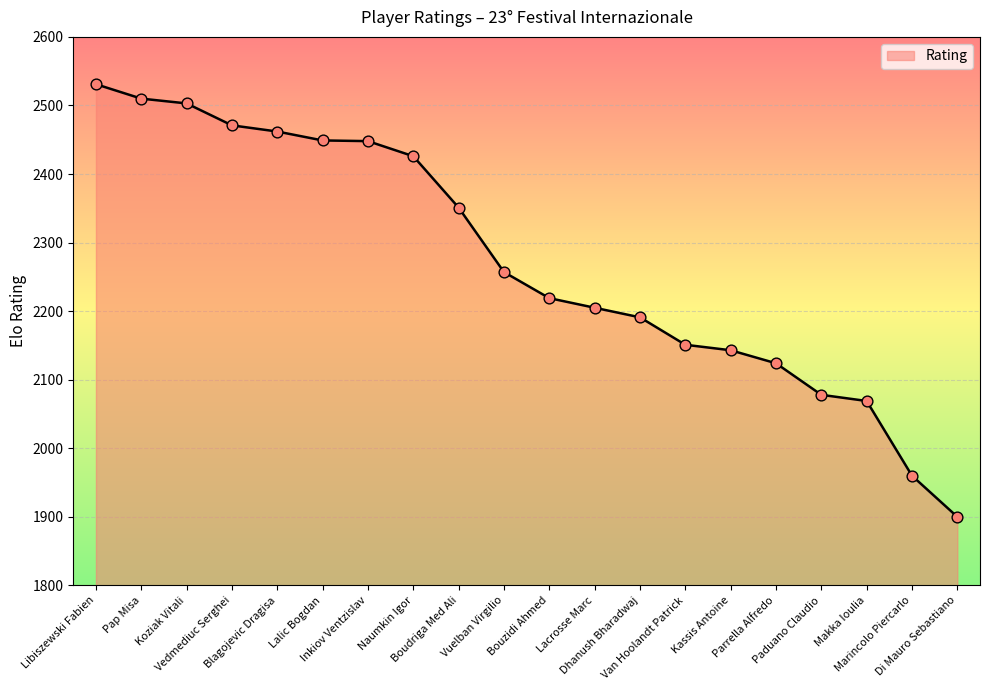

What is the change in value from Vuelban Virgilio to Parrella Alfredo?

-133